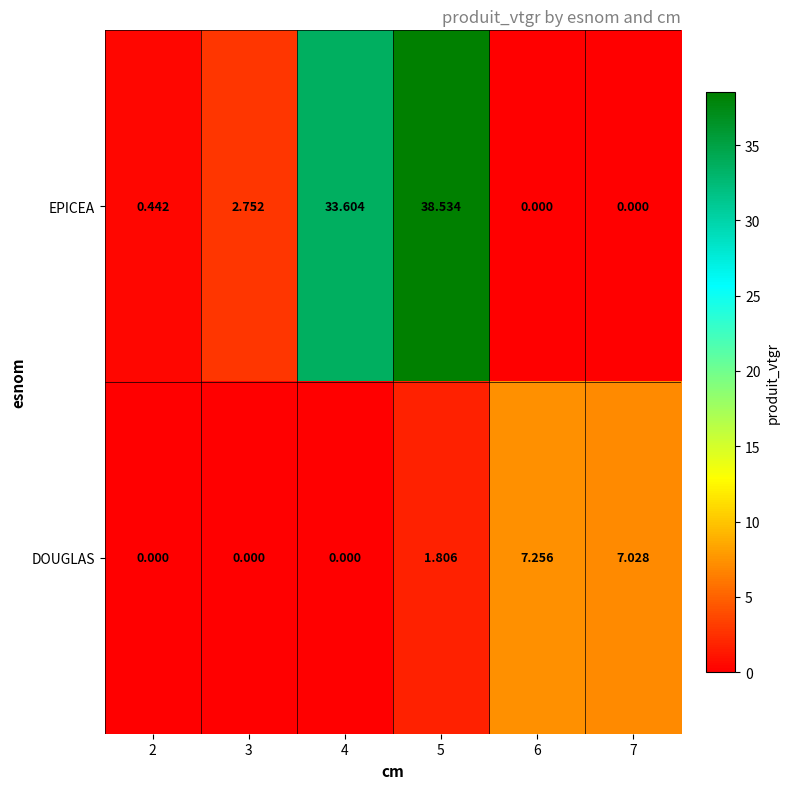

Which series has the largest total across all categories?

EPICEA